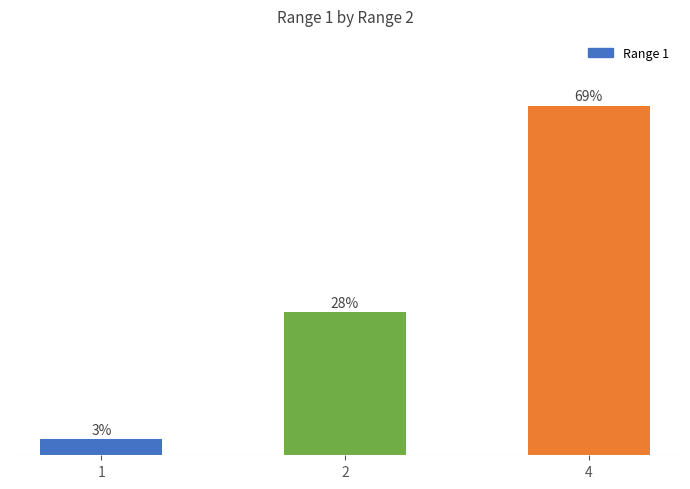

List the labels in order of value, smallest first.

1, 2, 4